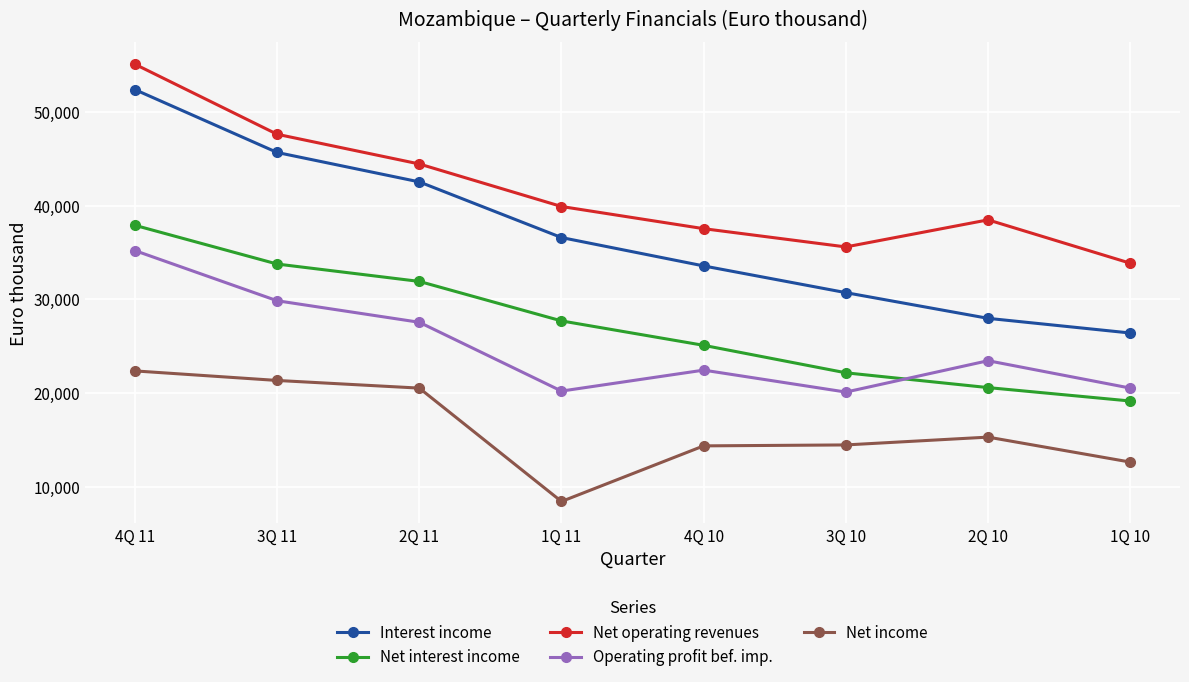

What is the lowest value of the Net income series?

8496